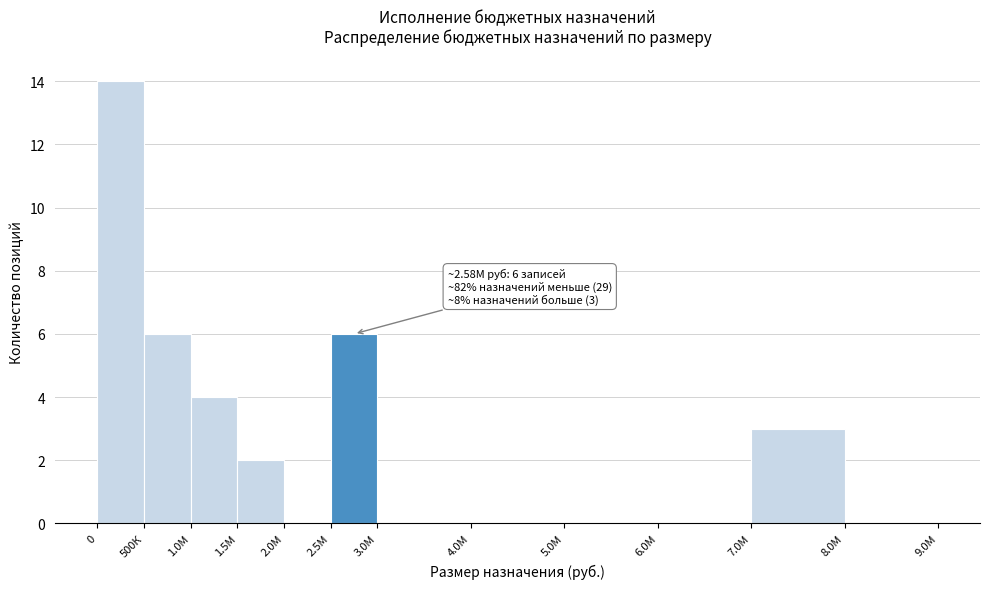

Reading left to right, transcribe all the data shown in this chart.

0=14	500К=6	1.0М=4	1.5М=2	2.0М=0	2.5М=6	3.0М=0	4.0М=0	5.0М=0	6.0М=0	7.0М=3	8.0М=0